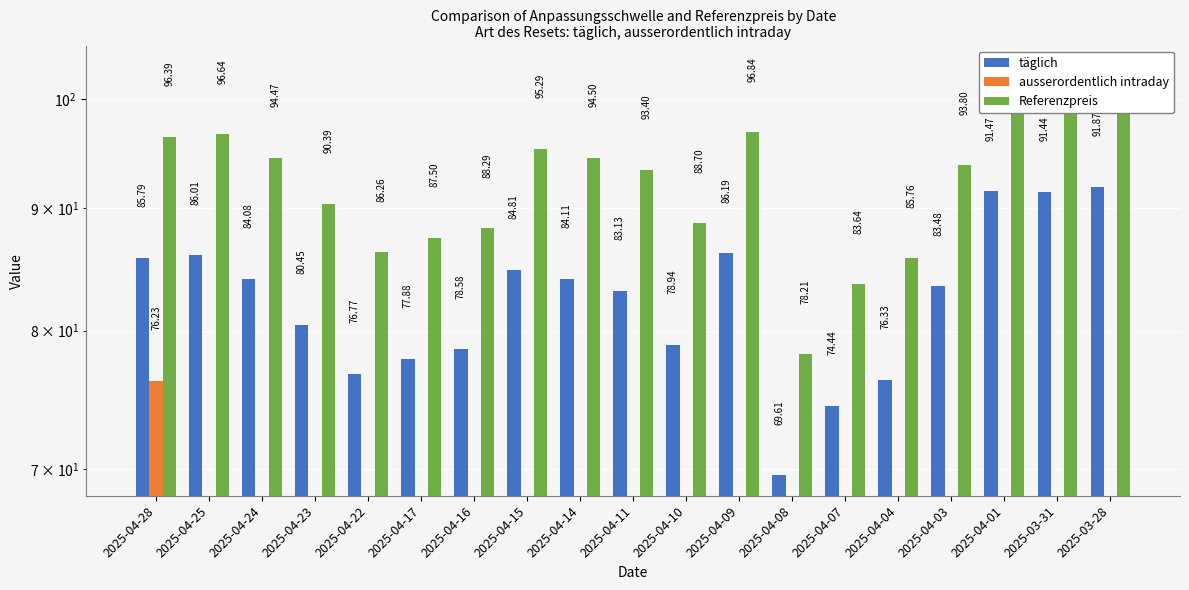

The value of Referenzpreis at 2025-04-14 is 94.5. True or false?

True